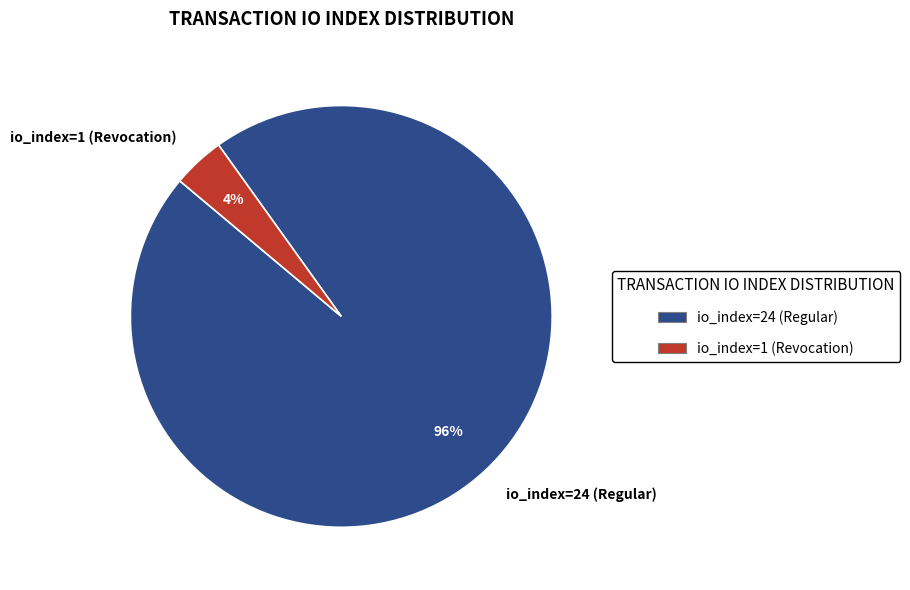

Does io_index=24 (Regular) represent more than half of the total?

Yes